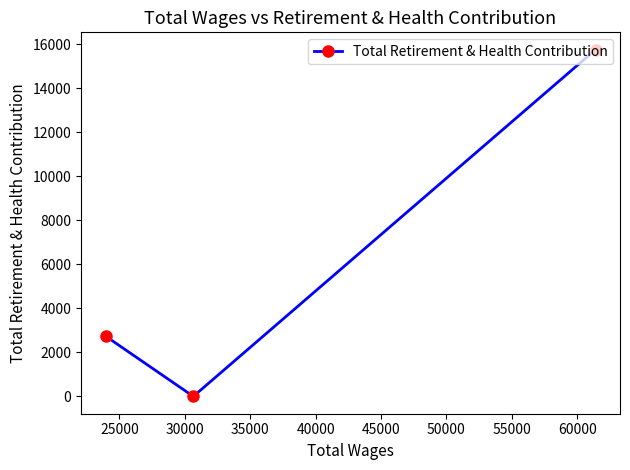

What is the value of the 3rd point from the left?

15754